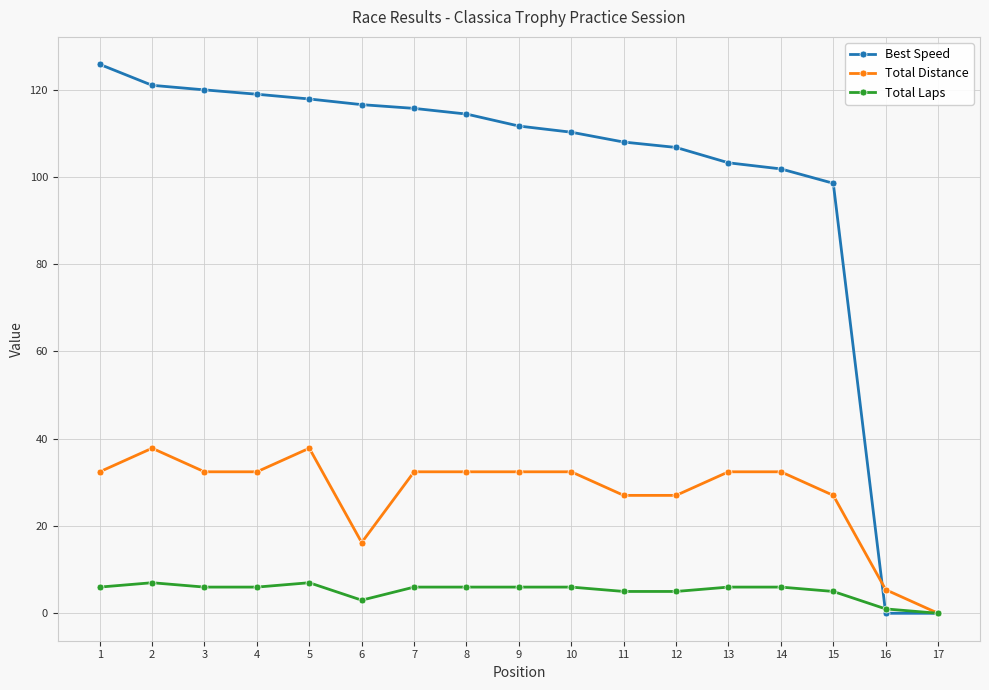

What is the spread (max minus min) of values at 5?

110.8